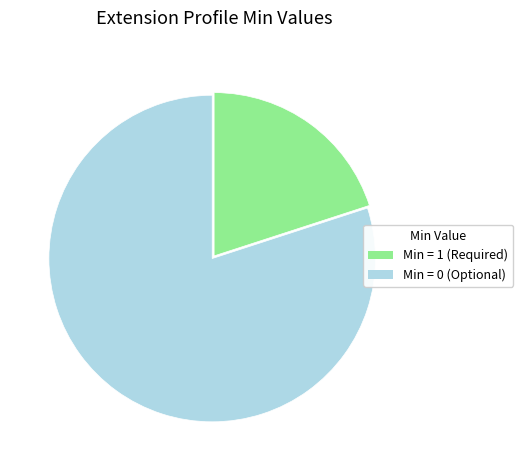

Is there a majority slice in this chart?

Yes